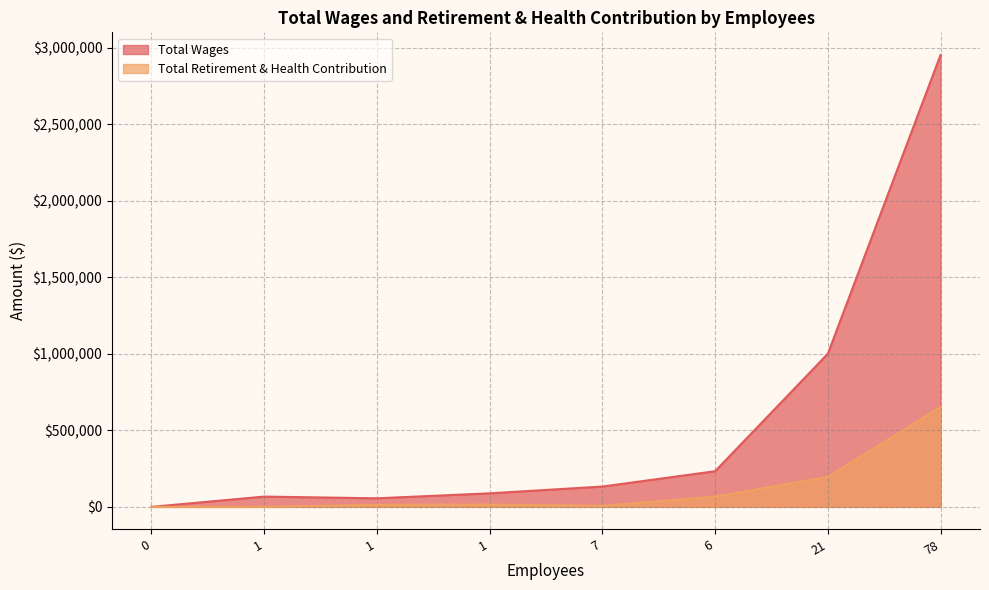

What is the spread (max minus min) of values at 6?

165819